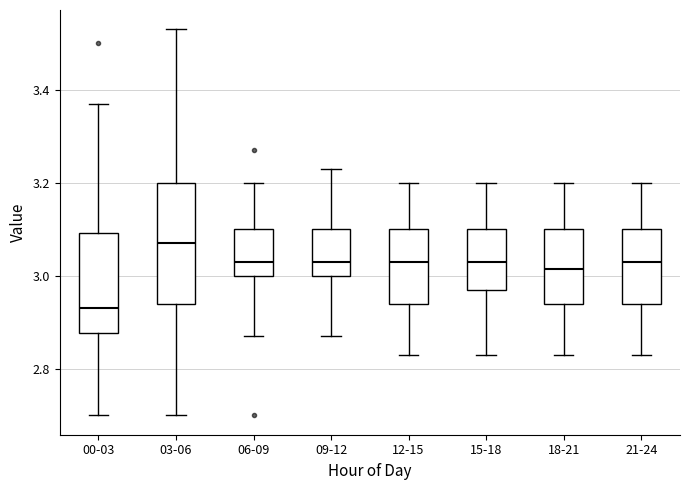

Where does the lower whisker of the box for 18-21 end on the y-axis? The values are not printed on the chart, so give them approximately, as read against the axis.

2.84